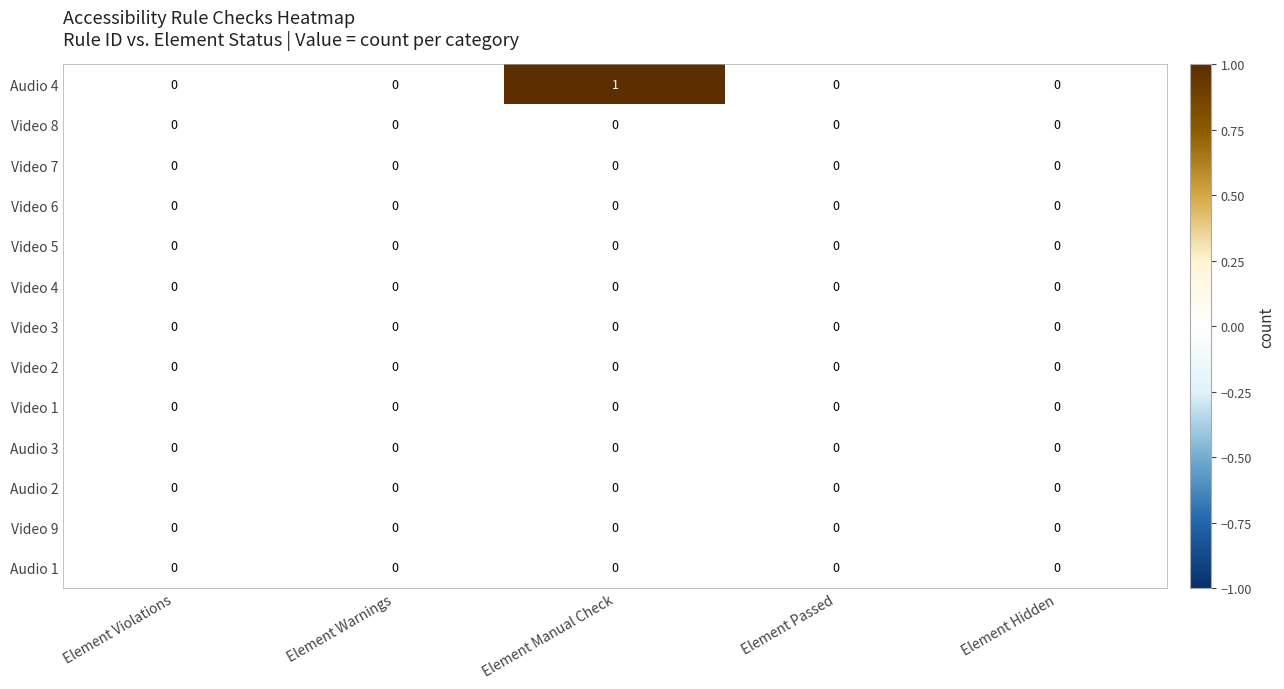

Which series has the largest range (max minus min)?

Audio 4